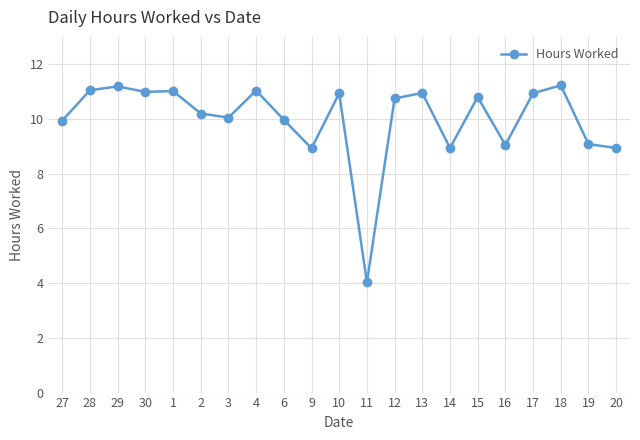

The value at 3 is 4.4. True or false?

False